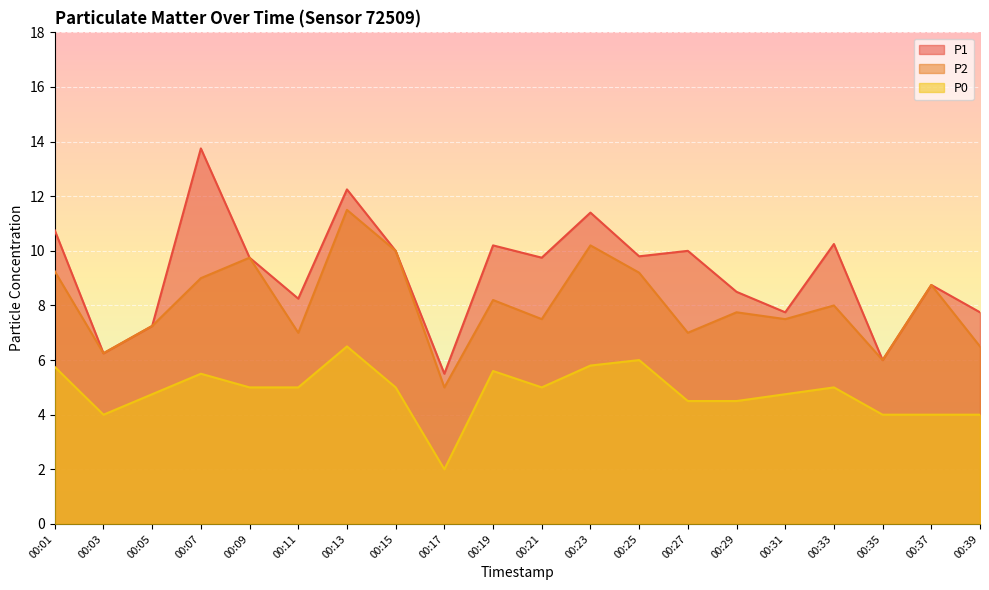

Which series has the largest total across all categories?

P1